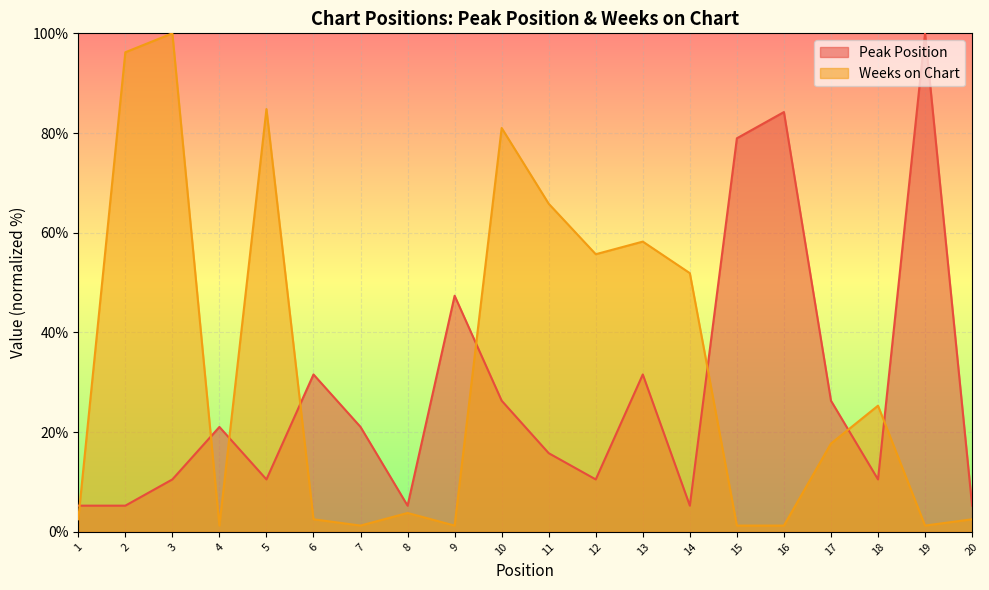

At which category is the sum across all series the highest?

3